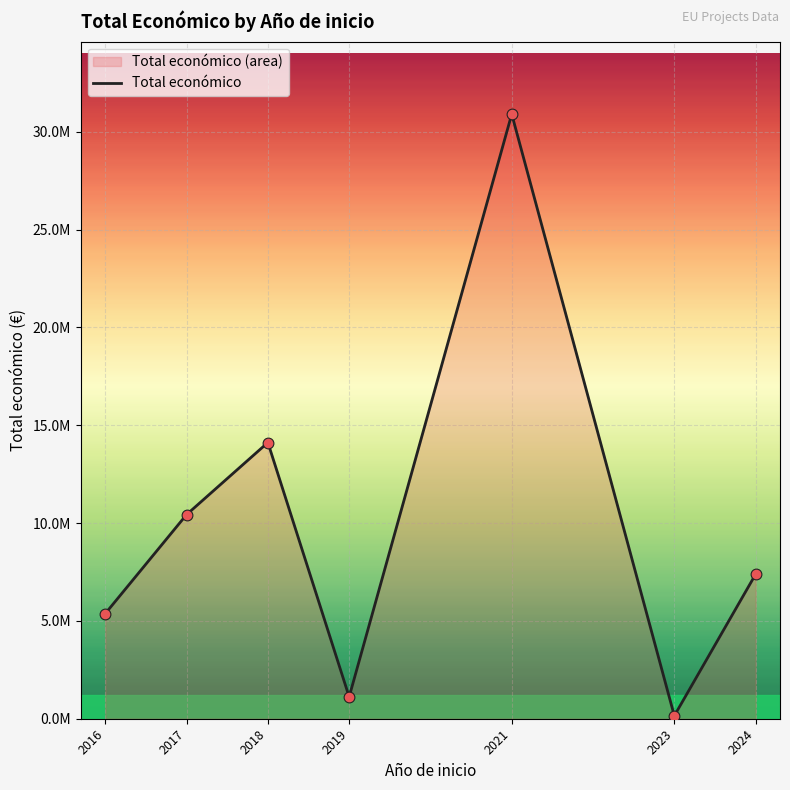

Approximately how many times larger is the value at 2023 compared to 2019?

0.1